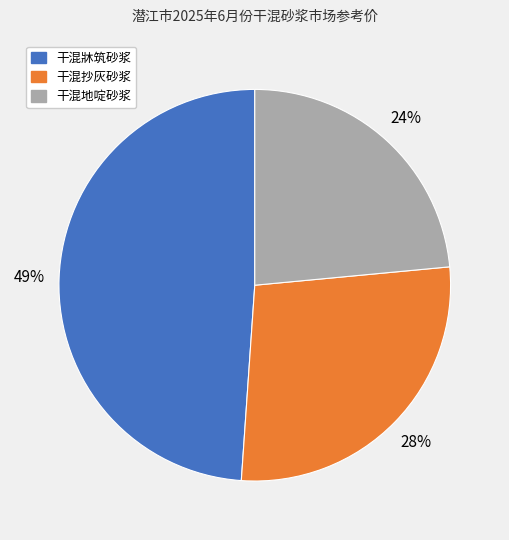

Is there any slice that represents more than half of the pie?

No